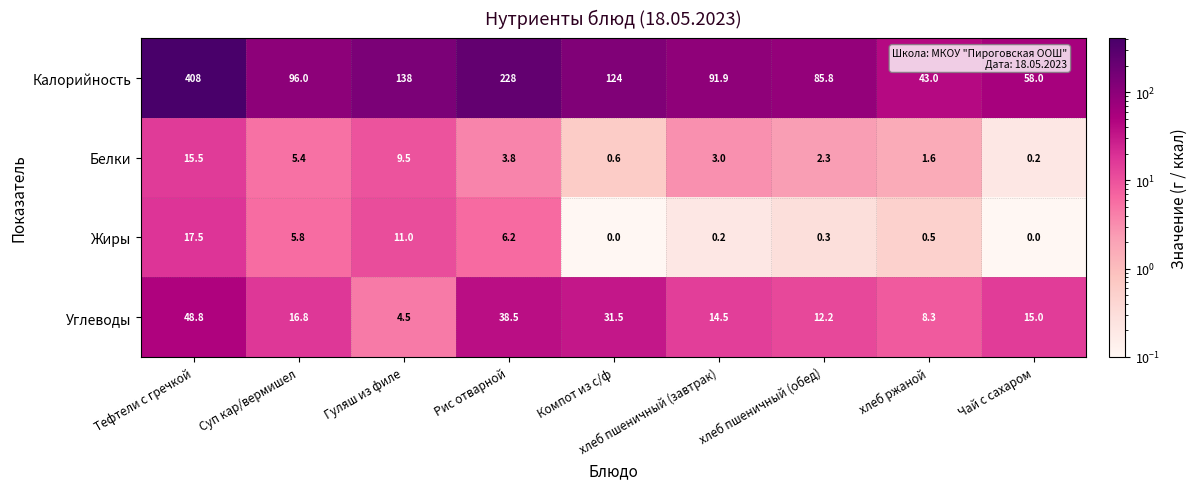

Rank the series by their maximum value, from highest to lowest.

Калорийность, Углеводы, Жиры, Белки